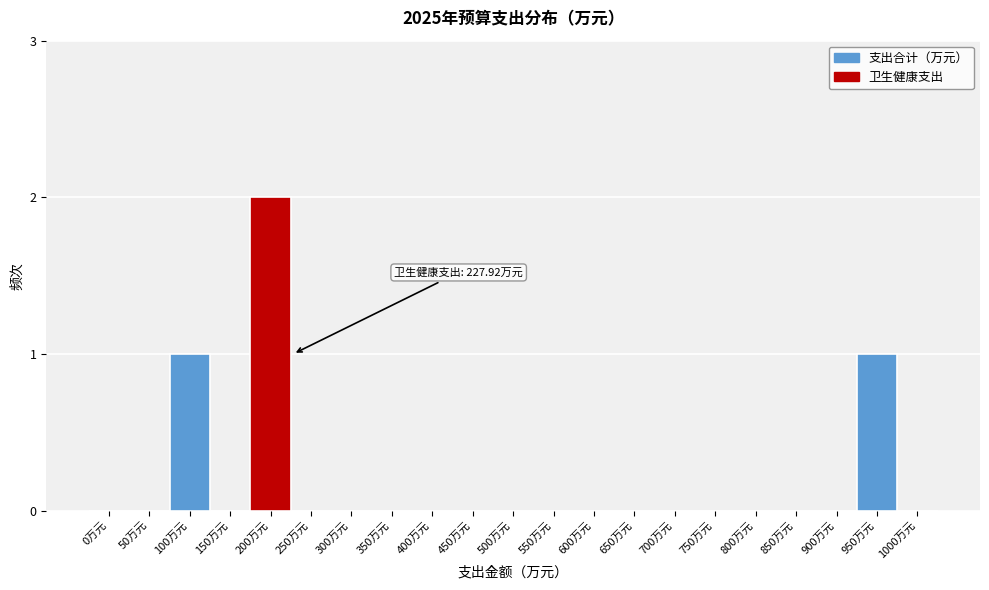

Reading left to right, extract all data points from this chart.

0万元=0	50万元=0	100万元=1	150万元=0	200万元=2	250万元=0	300万元=0	350万元=0	400万元=0	450万元=0	500万元=0	550万元=0	600万元=0	650万元=0	700万元=0	750万元=0	800万元=0	850万元=0	900万元=0	950万元=1	1000万元=0